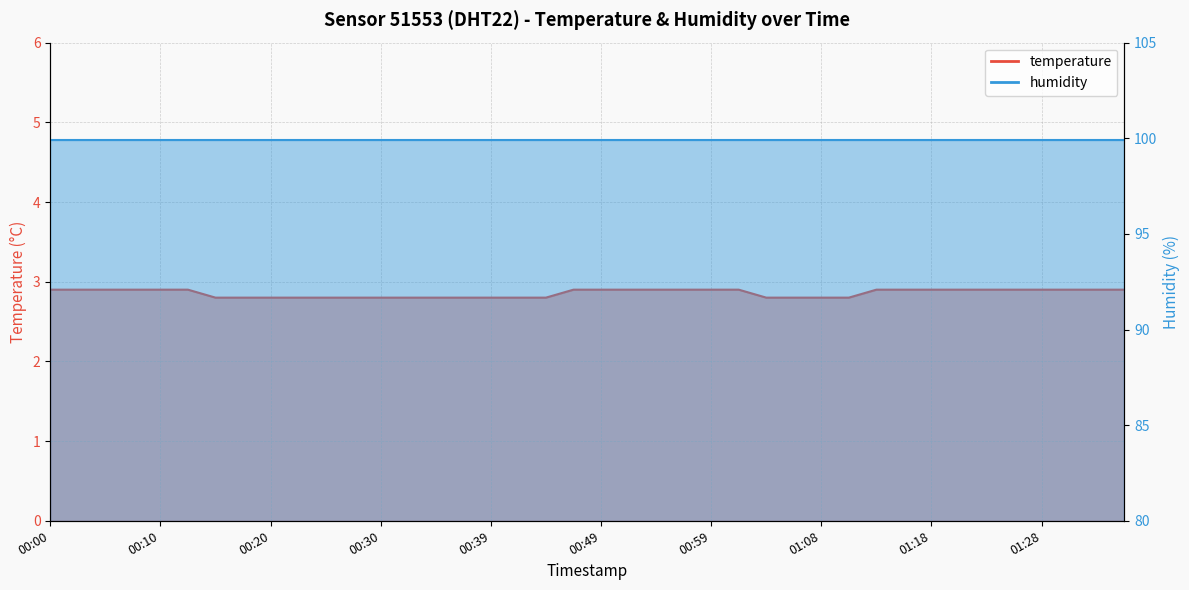

Which label corresponds to the largest value in the chart?

00:00